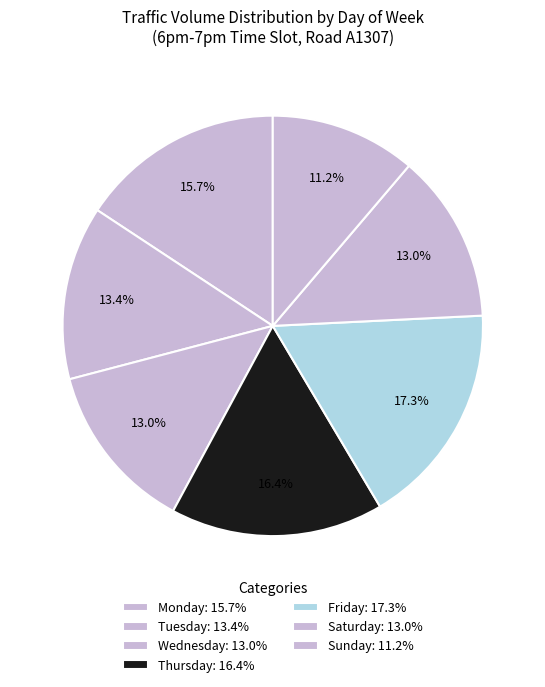

Count the number of slices in the pie.

7